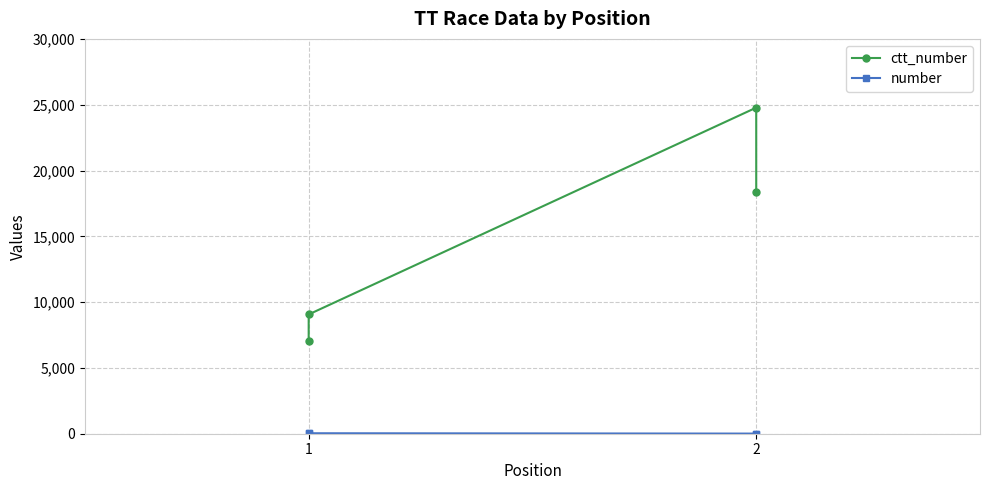

Rank the series at 1 from highest to lowest value.

ctt_number, number